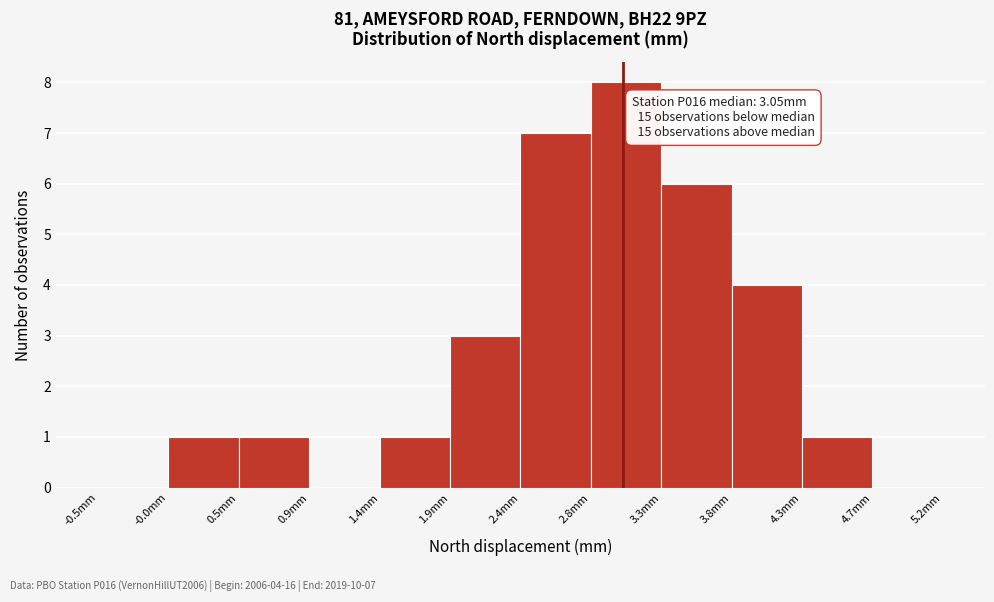

Which range on the x-axis has the tallest bar?

2.85 to 3.30